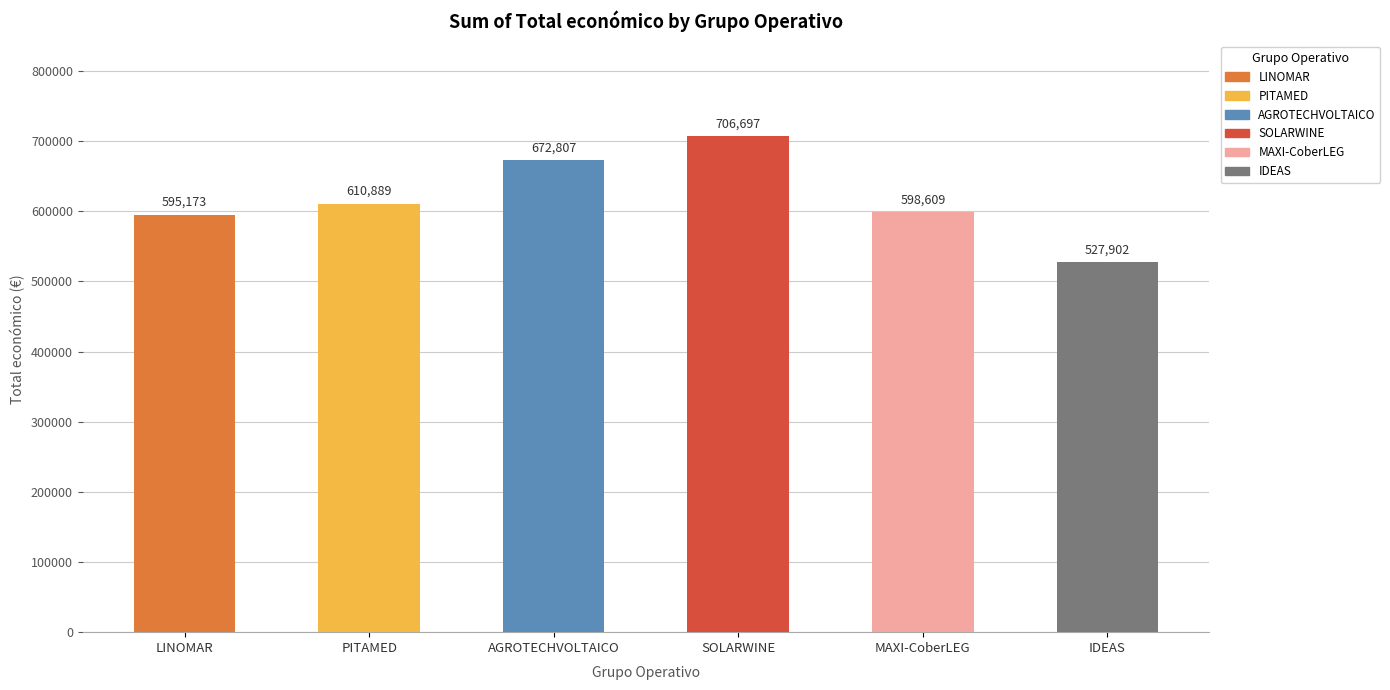

What is the smallest value displayed?

527902